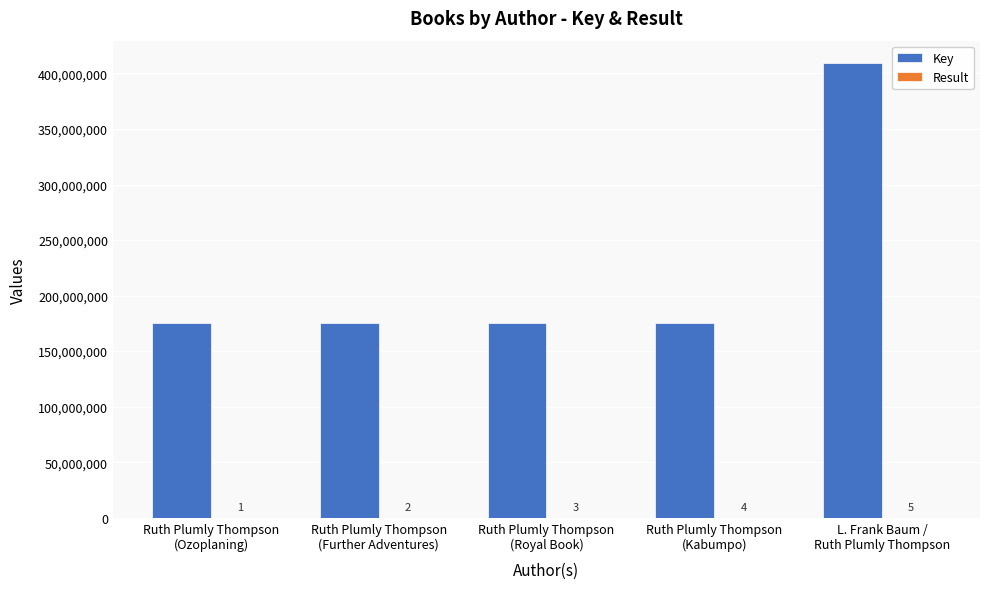

What is the greatest value displayed?

409105210